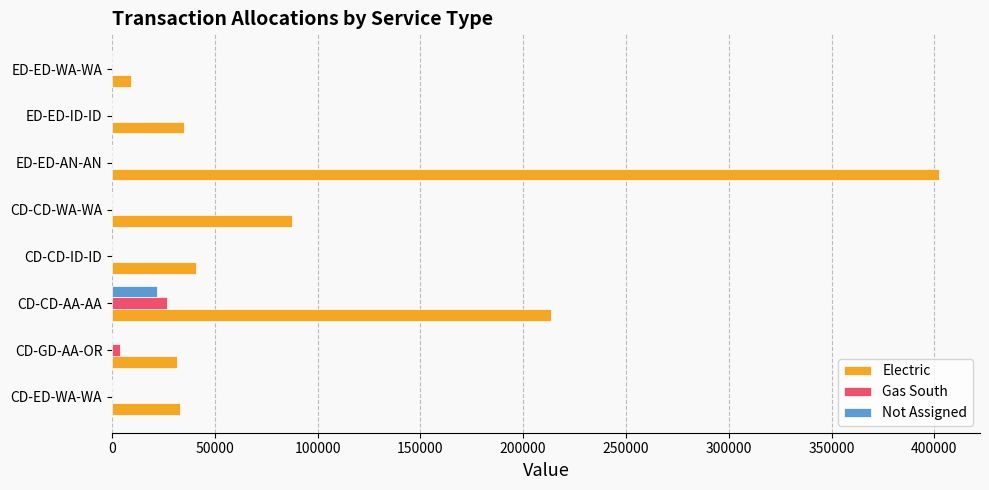

Is the value of Electric at CD-CD-ID-ID greater than the value of Not Assigned at CD-CD-ID-ID?

Yes